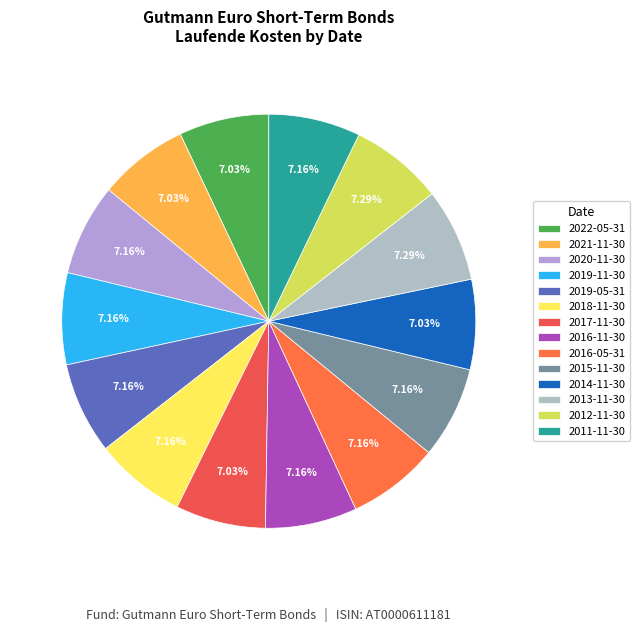

Rank the categories by value from lowest to highest.

2022-05-31, 2021-11-30, 2017-11-30, 2014-11-30, 2020-11-30, 2019-11-30, 2019-05-31, 2018-11-30, 2016-11-30, 2016-05-31, 2015-11-30, 2011-11-30, 2013-11-30, 2012-11-30